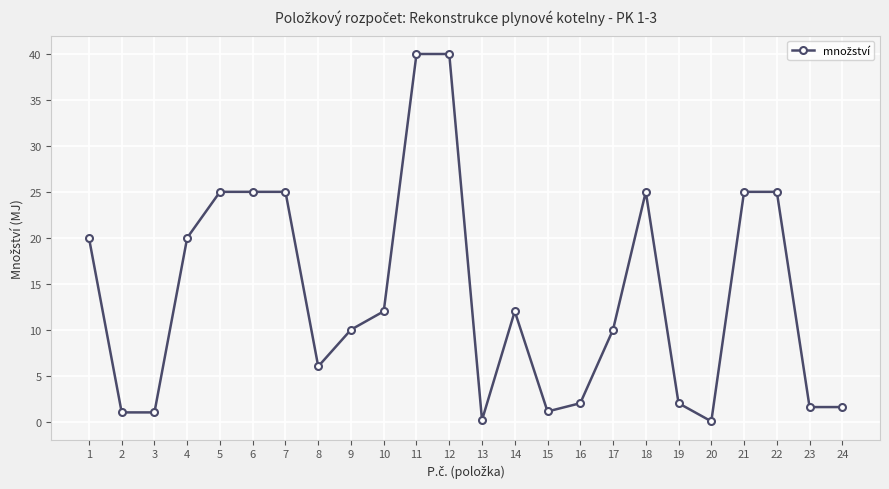

Which has a higher value, 22 or 11?

11